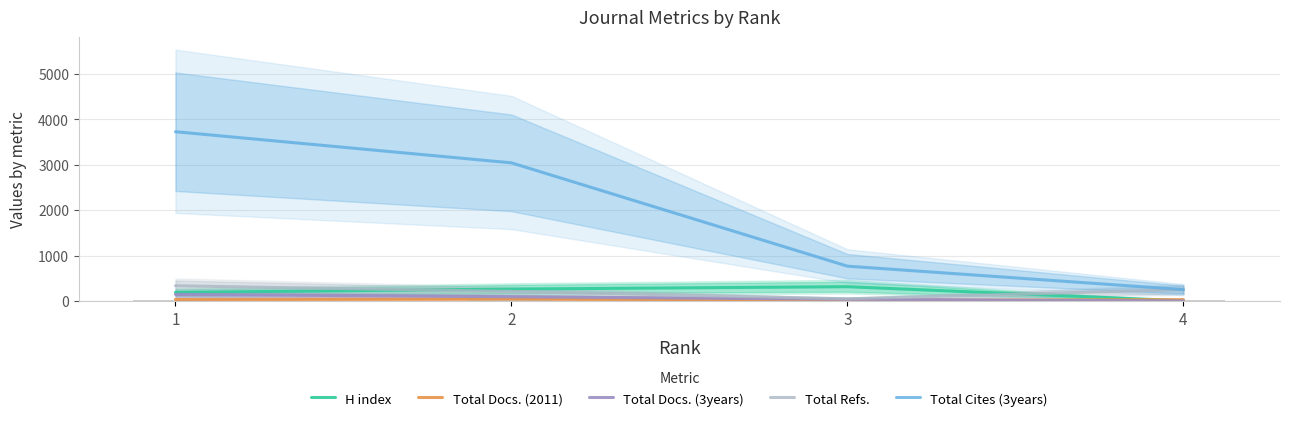

Which series has the largest total across all categories?

Total Cites (3years)